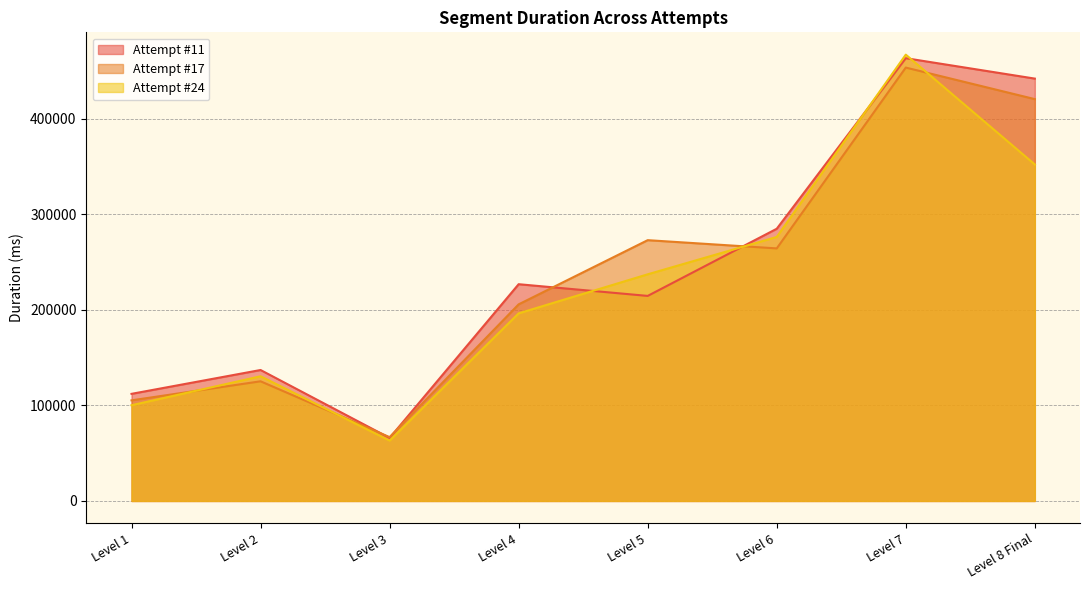

Rank the series at Level 2 from highest to lowest value.

Attempt #11, Attempt #24, Attempt #17